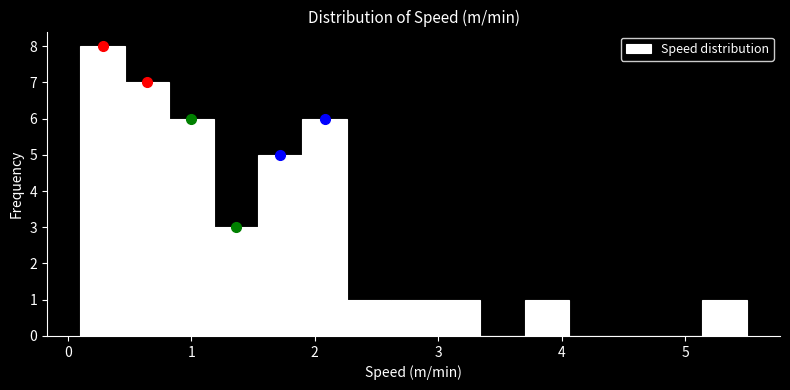

Read against the x-axis, roughly where is the centre of the tallest bar?

0.3